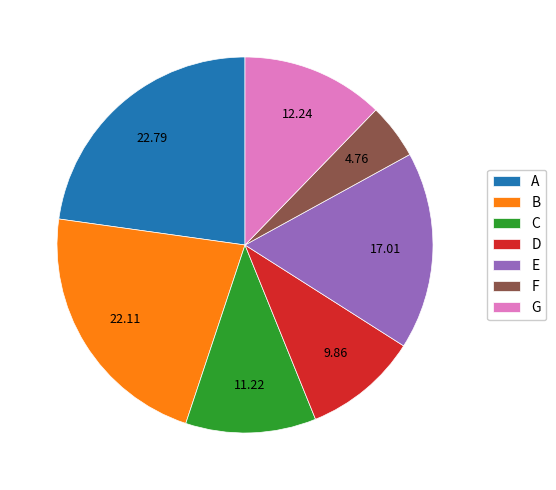

Which category has the biggest portion of the pie?

A